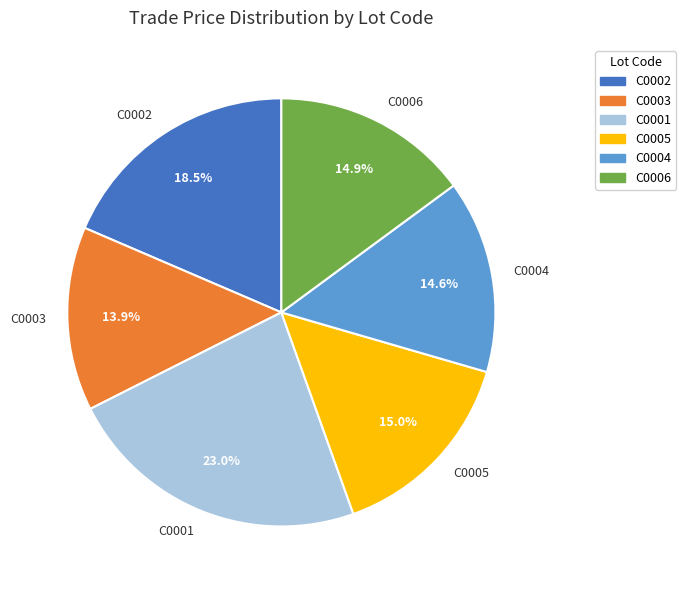

How many slices are in this pie chart?

6